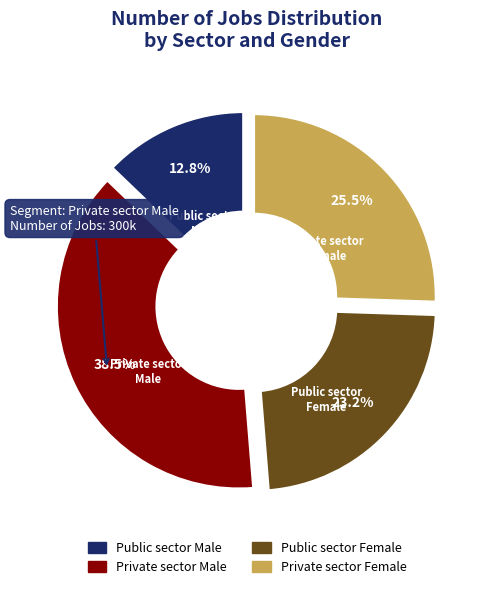

Rank the categories by value from lowest to highest.

Public sector Male, Public sector Female, Private sector Female, Private sector Male